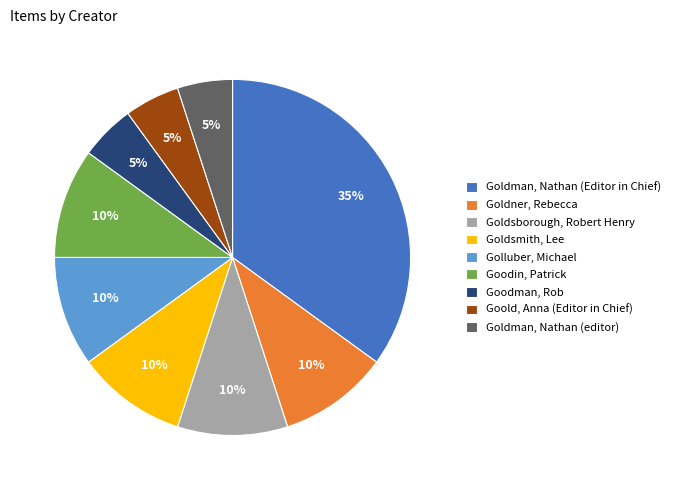

What percentage is the Goldman, Nathan (Editor in Chief) slice, to the nearest percent?

35%